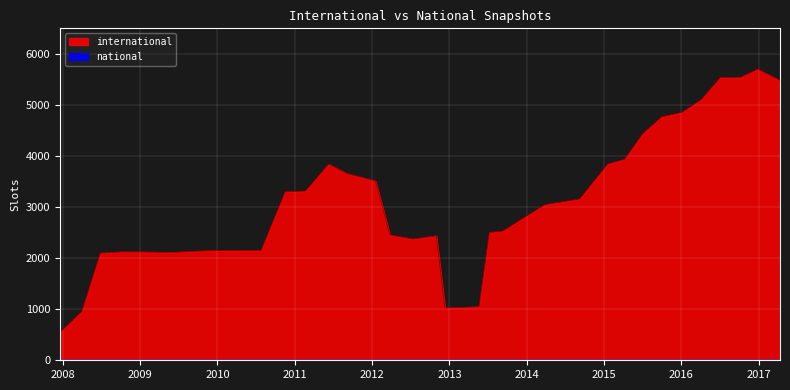

Rank the series by their average value, from highest to lowest.

international, national